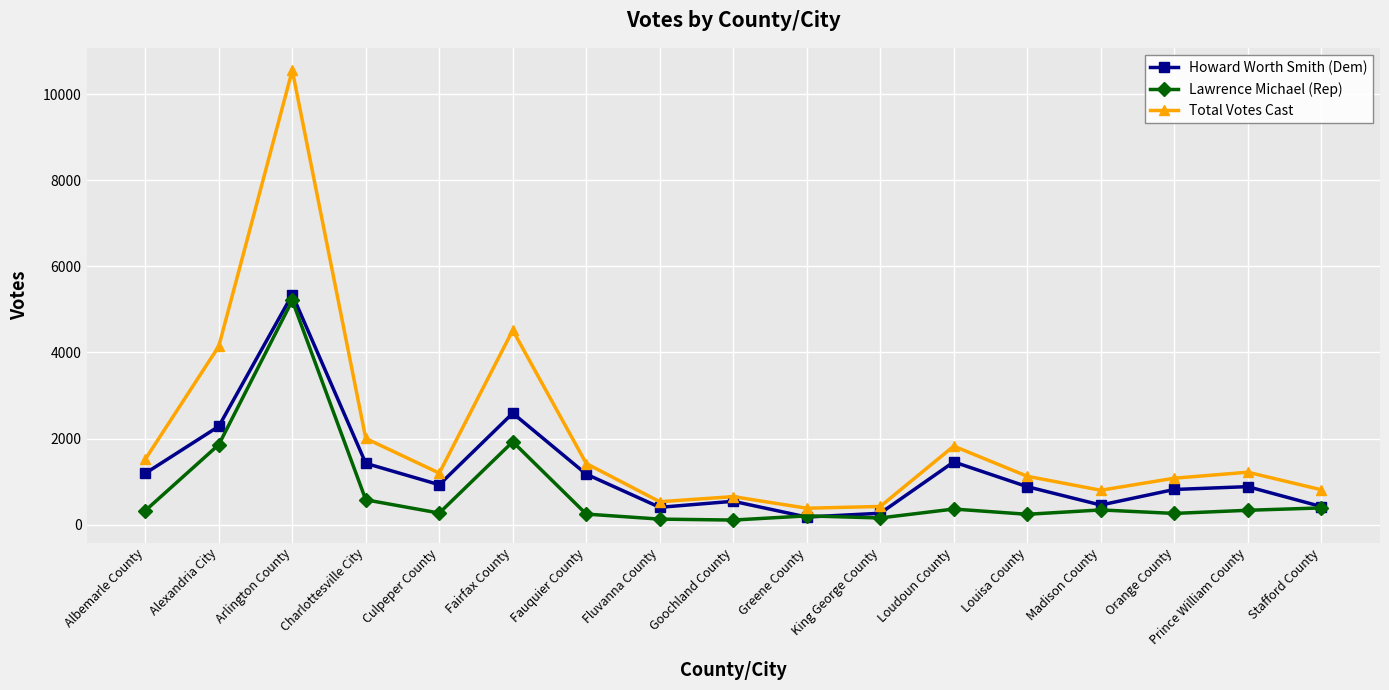

The value of Howard Worth Smith (Dem) at Charlottesville City is 2095. True or false?

False